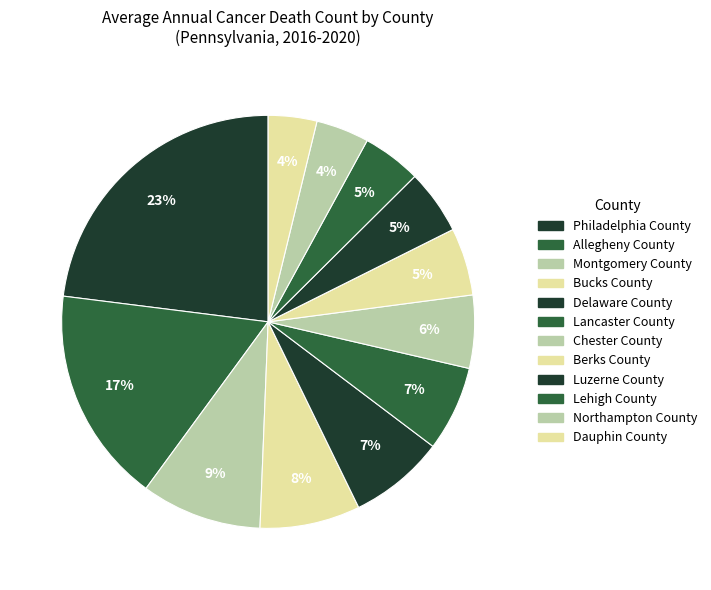

Count the number of slices in the pie.

12